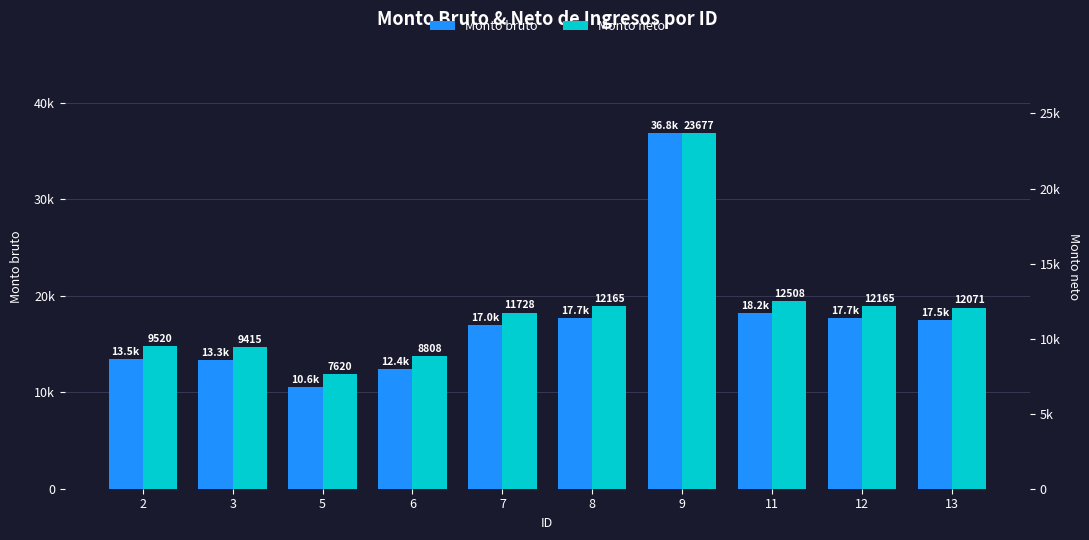

At how many categories does at least one series exceed 21494?

1